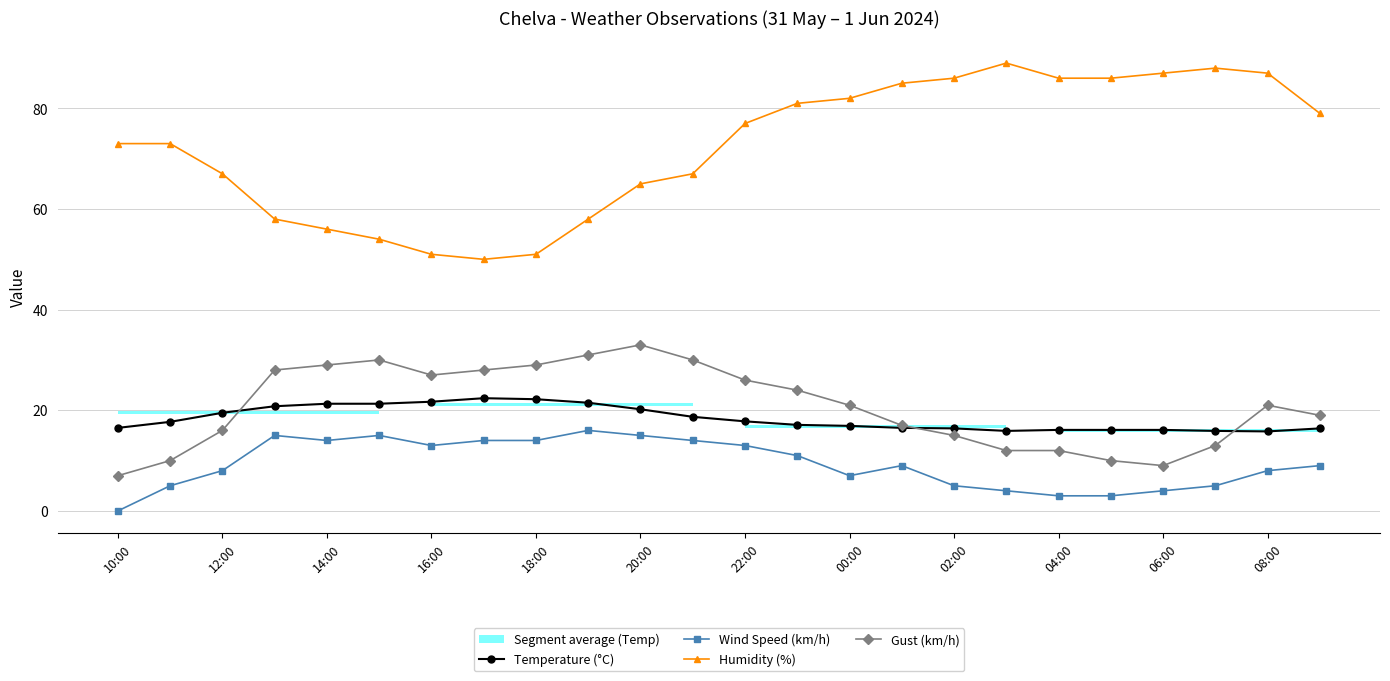

Is this an area chart (filled region under the line)?

No